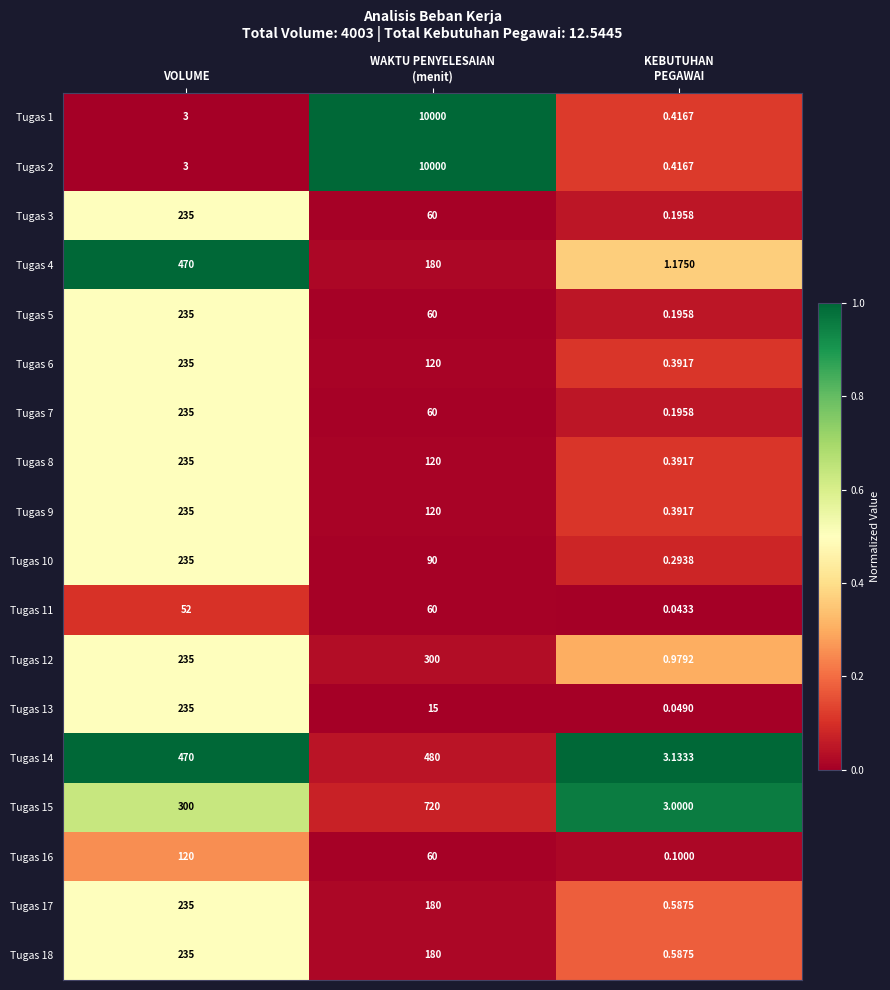

At which label does Tugas 4 reach its peak?

VOLUME